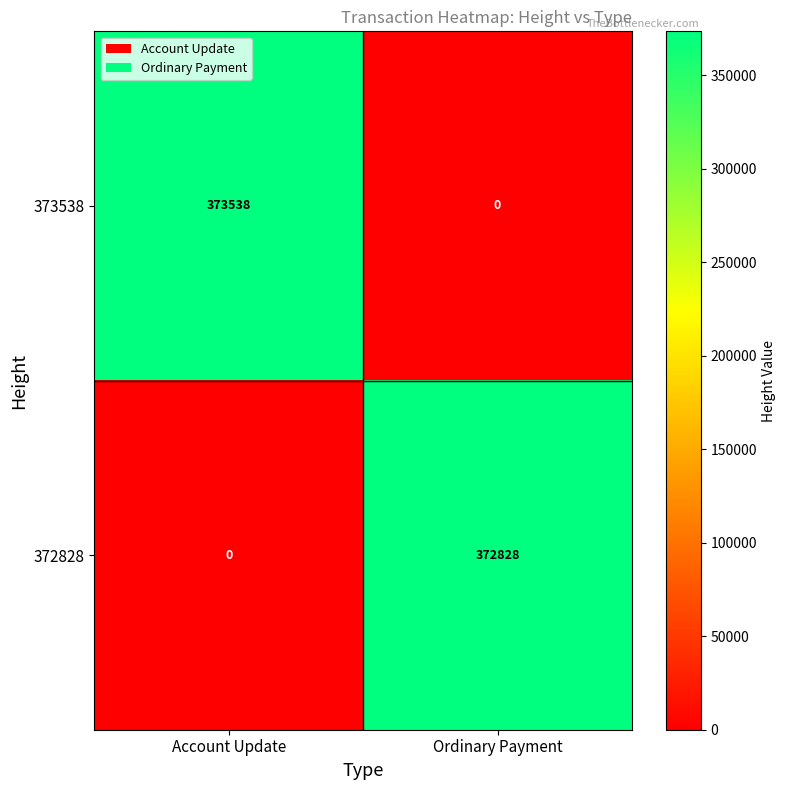

Which series has the largest range (max minus min)?

373538